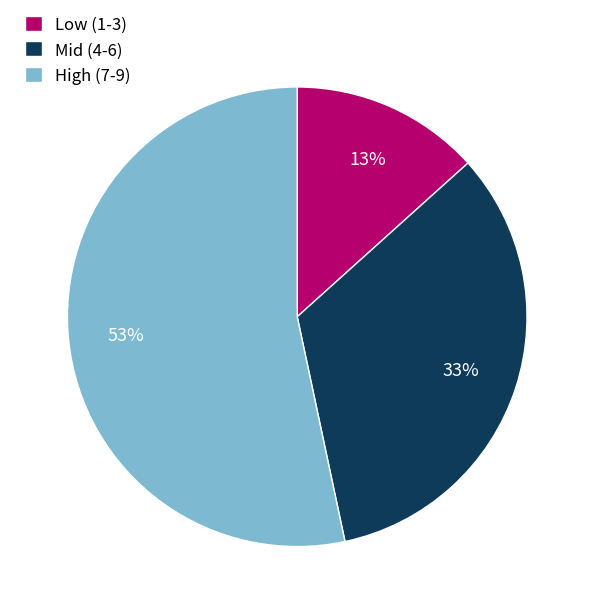

What is the smallest slice in the pie chart?

Low (1-3)